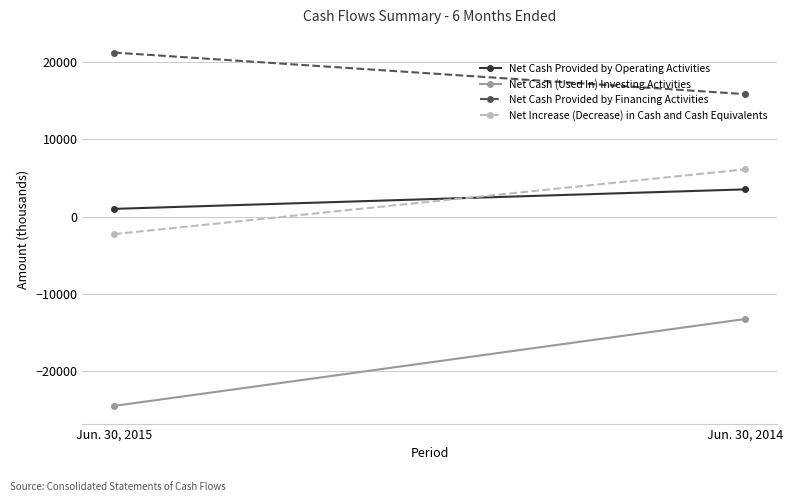

How many values in Net Increase (Decrease) in Cash and Cash Equivalents are below zero?

1